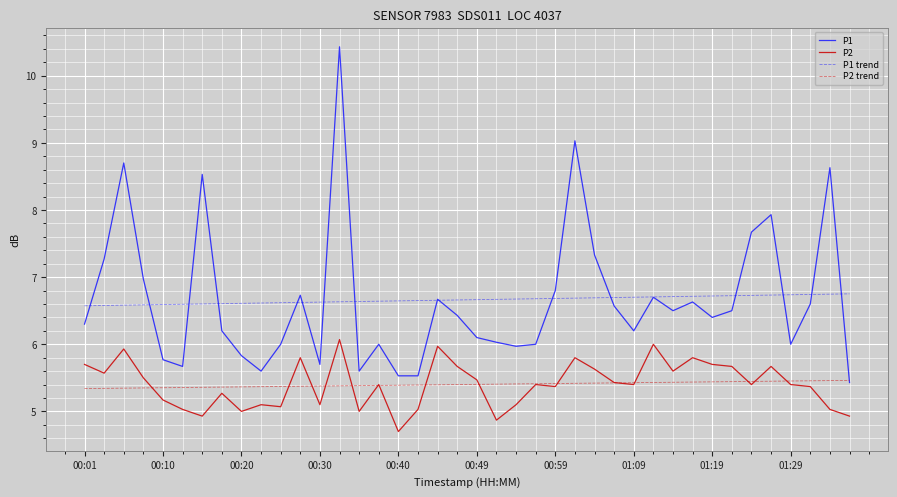

True or false: P2 and P1 intersect in this chart.

False